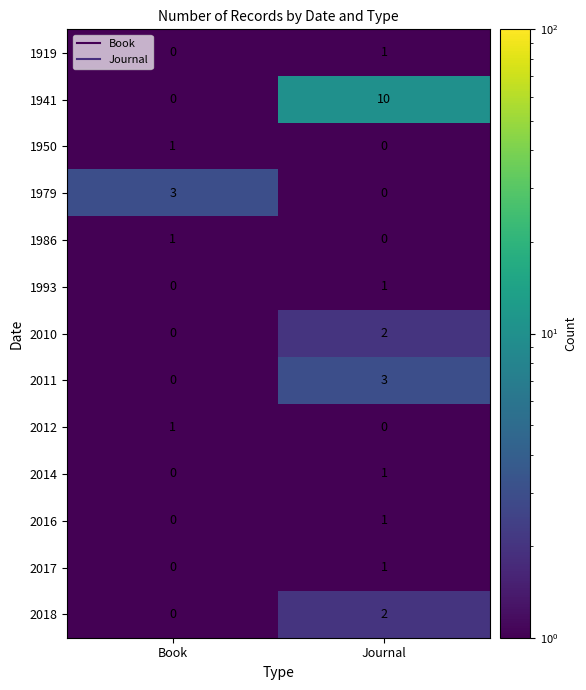

True or false: 1919 has a value of 0 at Book.

True